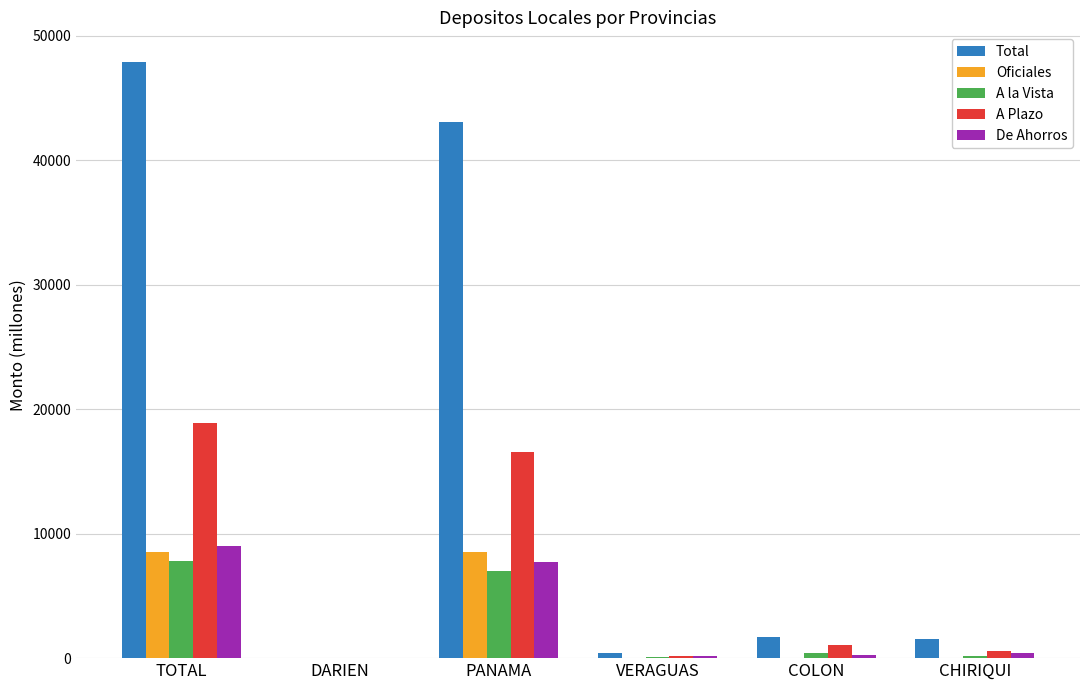

Count the number of categories in the chart.

6